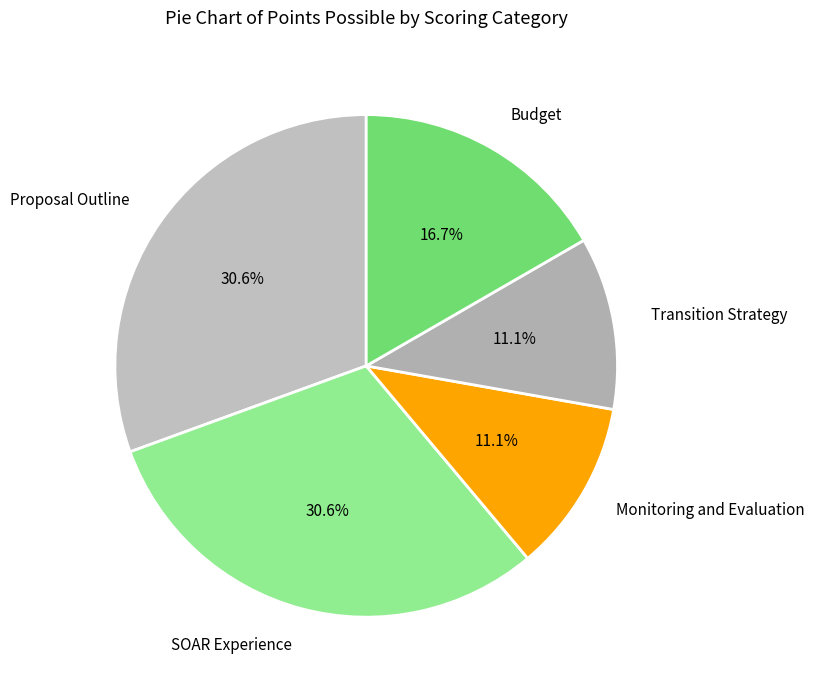

To the nearest percent, what is the difference between the SOAR Experience and Transition Strategy slice percentages?

19%